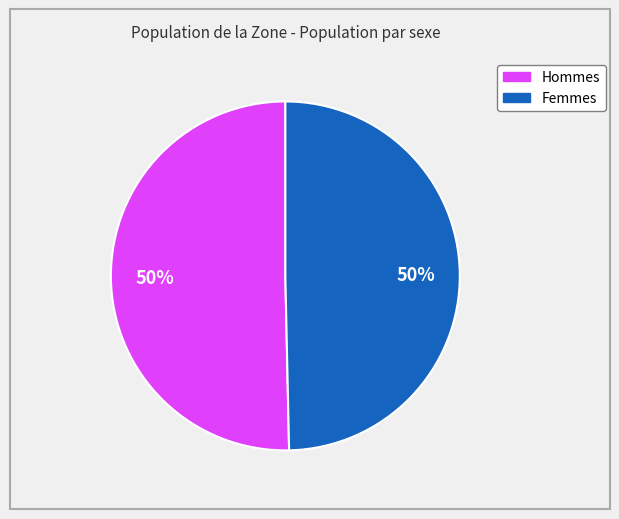

To the nearest percent, what is the average slice percentage?

50%